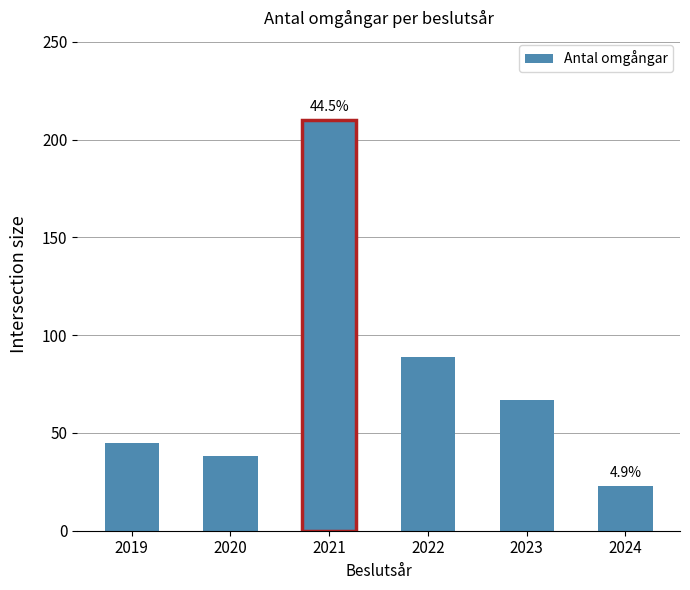

What is the difference between the values at 2024 and 2022?

66